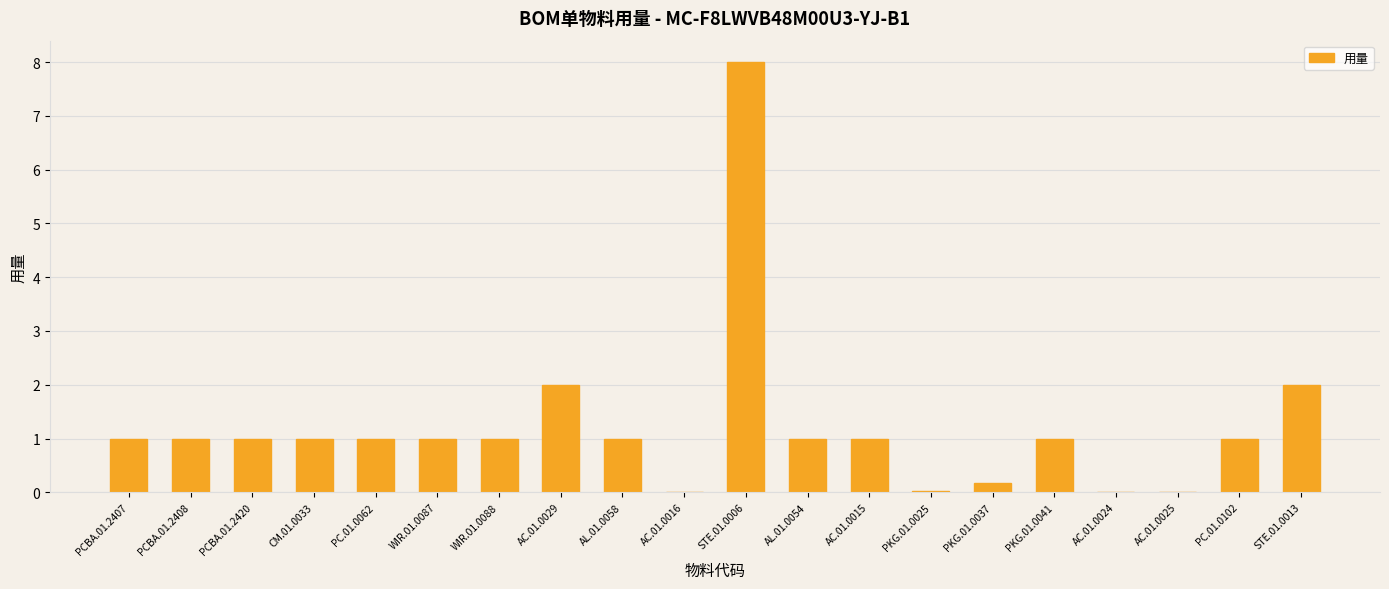

The value at PCBA.01.2408 is 1.0. True or false?

True